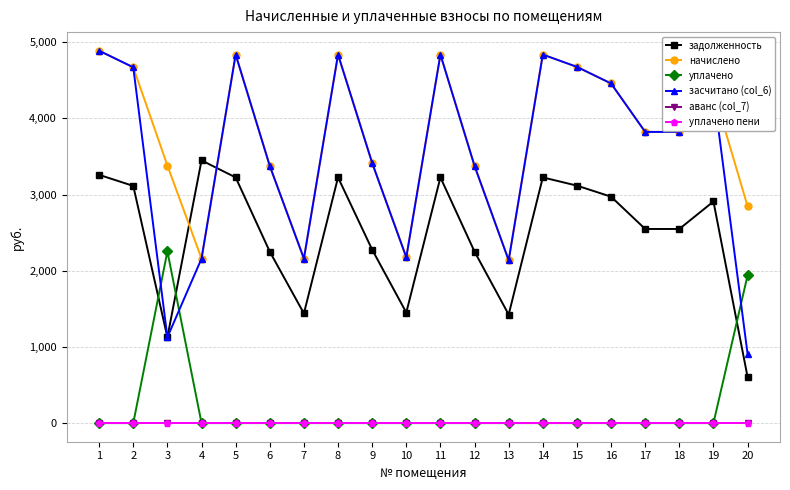

What is the difference between the second highest and second lowest values in the задолженность series?

2131.6